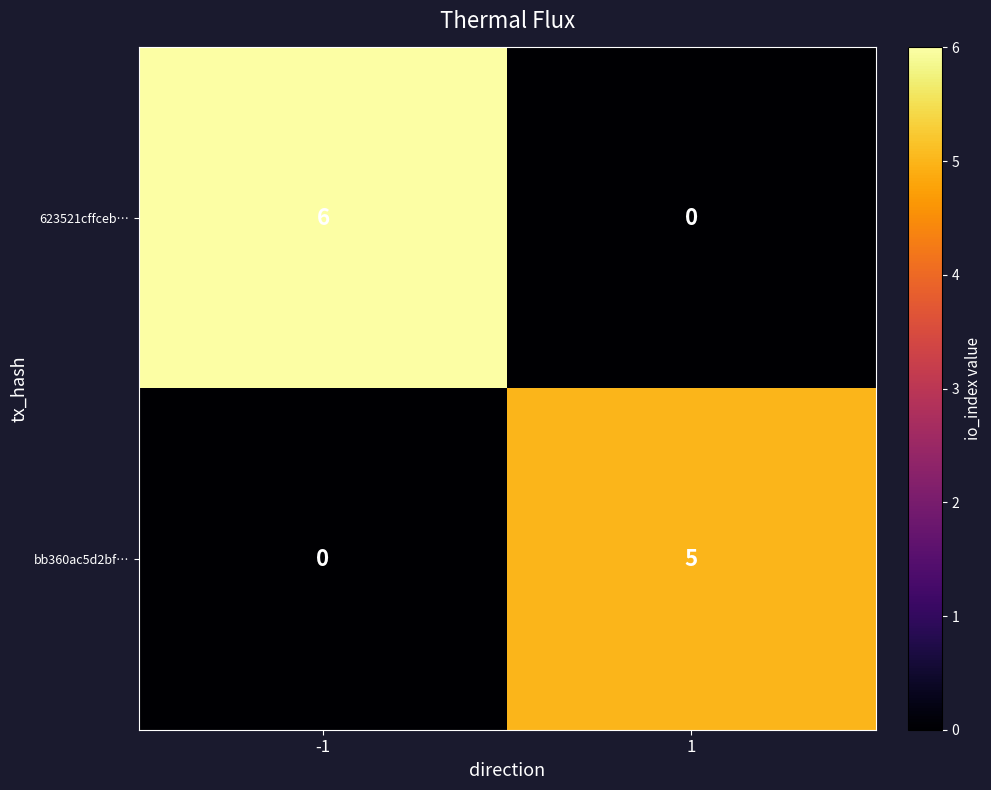

Reading left to right, list all the values displayed in this chart.

623521cffceb…: 6	0
bb360ac5d2bf…: 0	5